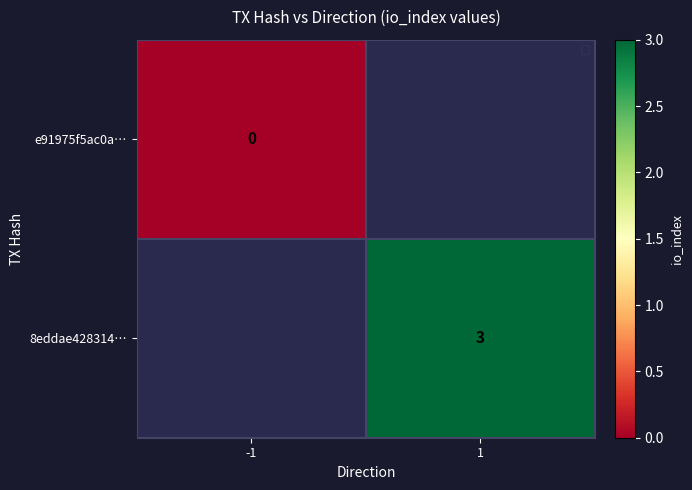

Is it true that 8eddae428314… equals 1 at 1?

False